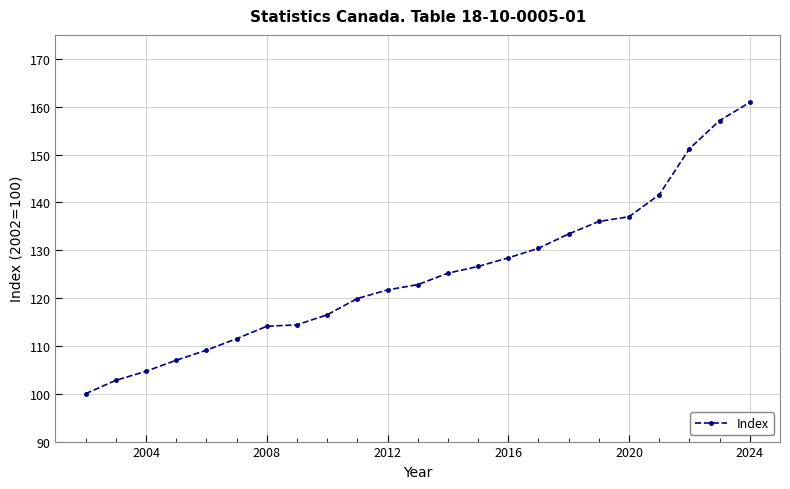

What is the value of the 11th point from the left?

121.7